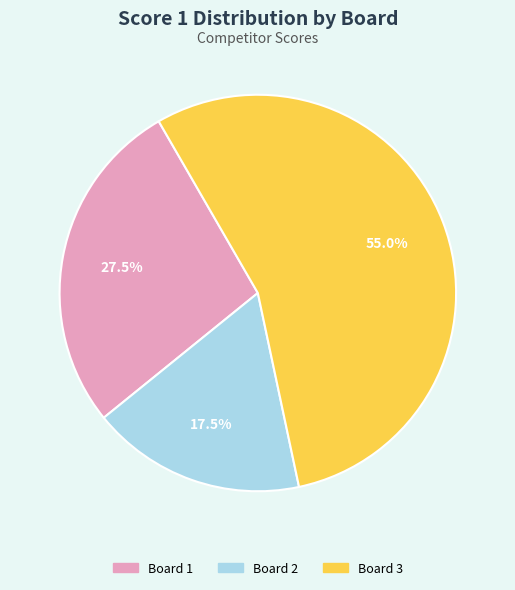

What is the ratio of the value at Board 3 to the value at Board 2?

3.1